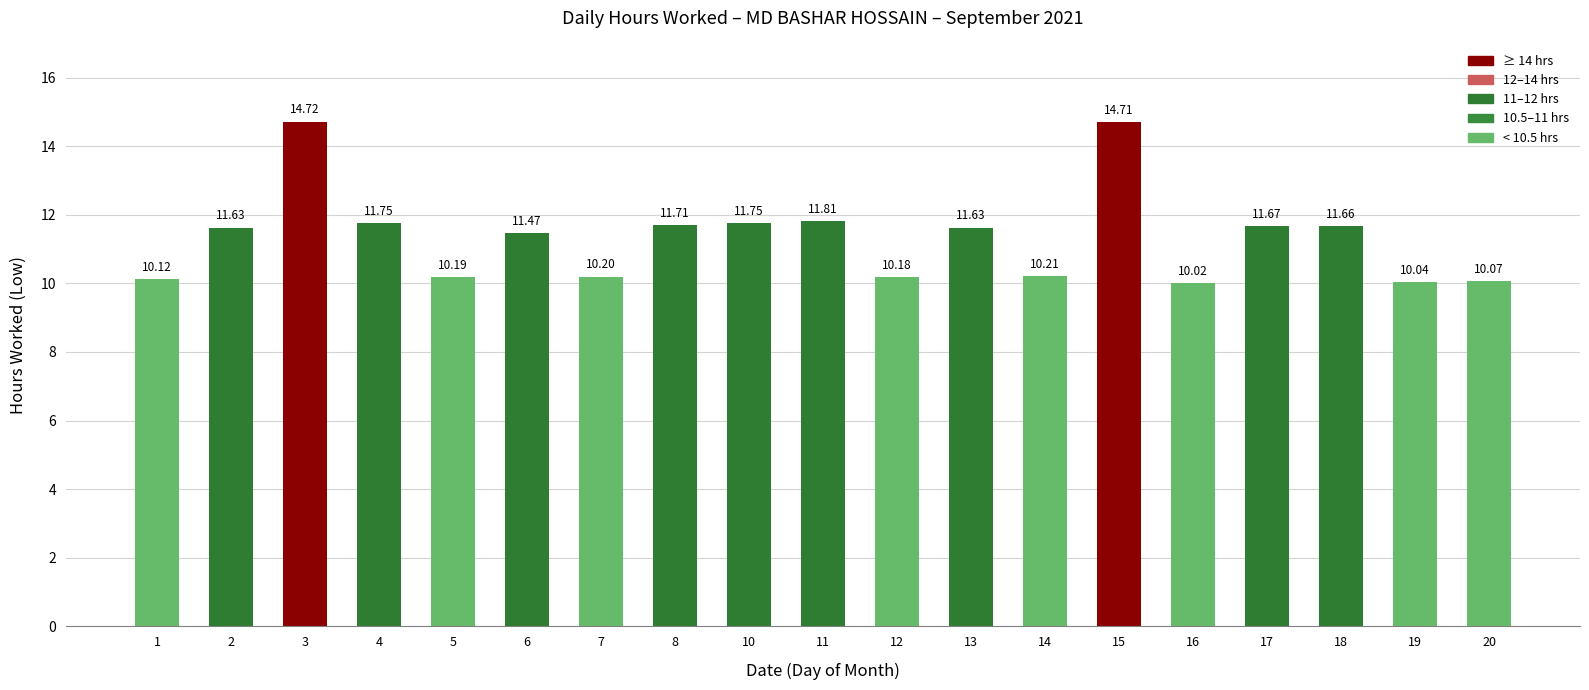

What is the change in value from 2 to 16?

-1.6